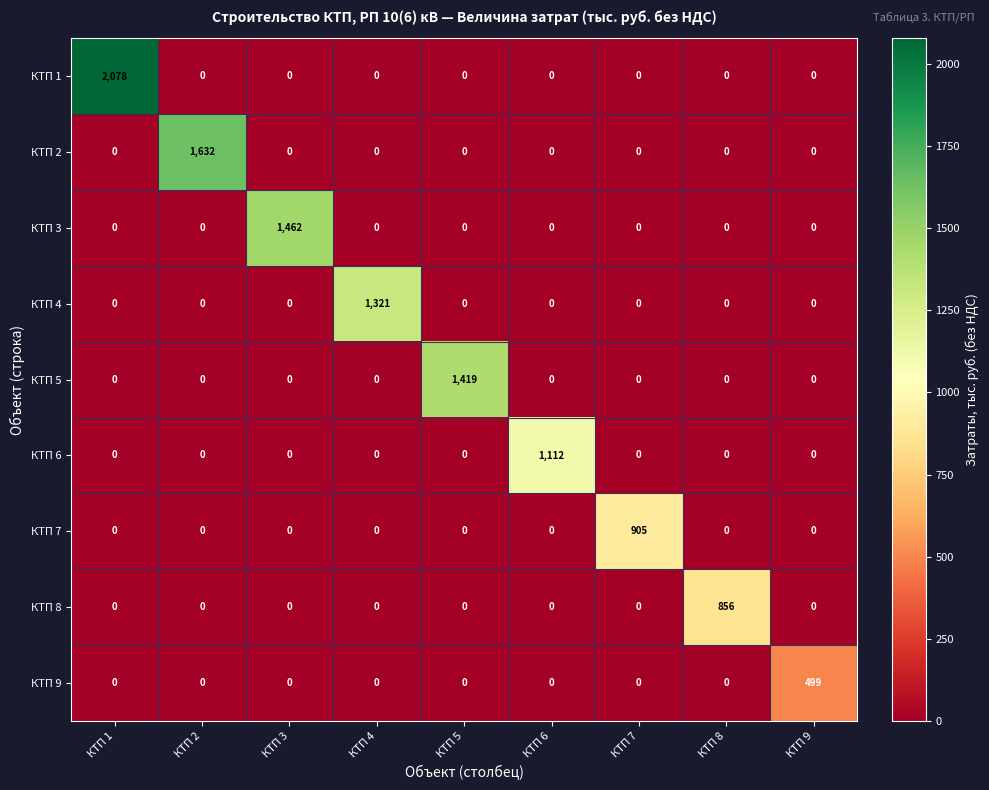

Count the number of data series in this chart.

9